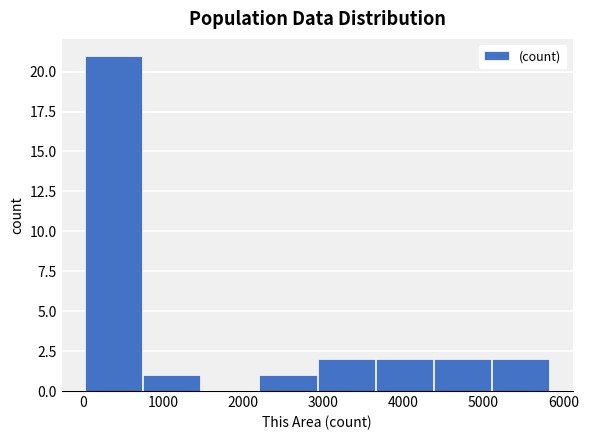

Reading left to right, list every bar in this chart as the range it spans on the x-axis followed by its height. Neither the bar edges nor the heights are printed on the chart, so give them approximately, as read against the axes.

0 to 700: 21
700 to 1500: 1
1500 to 2200: 0
2200 to 2900: 1
2900 to 3700: 2
3700 to 4400: 2
4400 to 5100: 2
5100 to 5800: 2